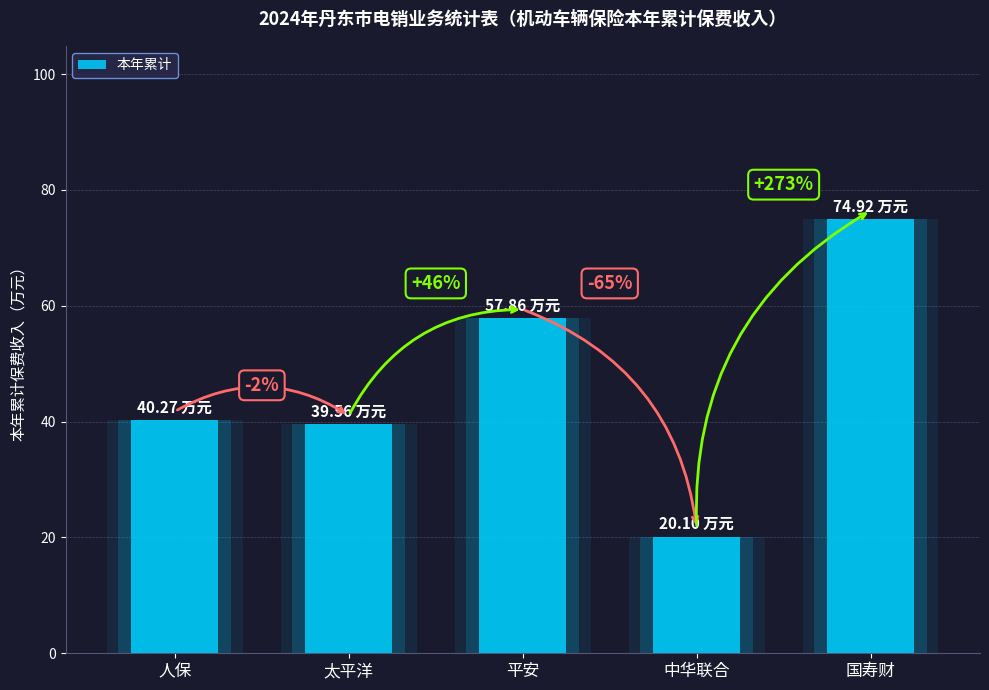

How many bars are there in total?

5